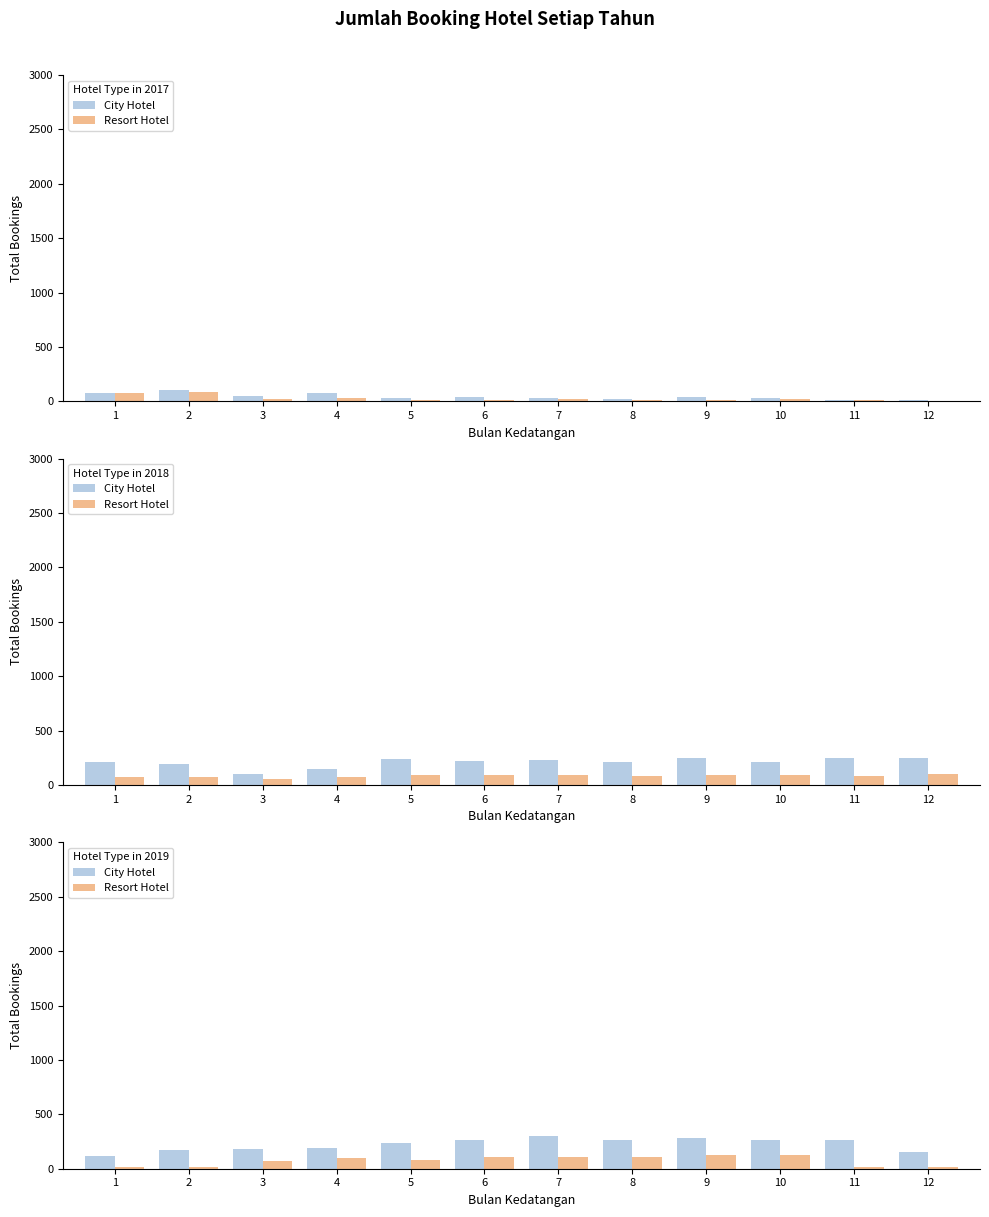

Which series has the largest total across all categories?

City Hotel